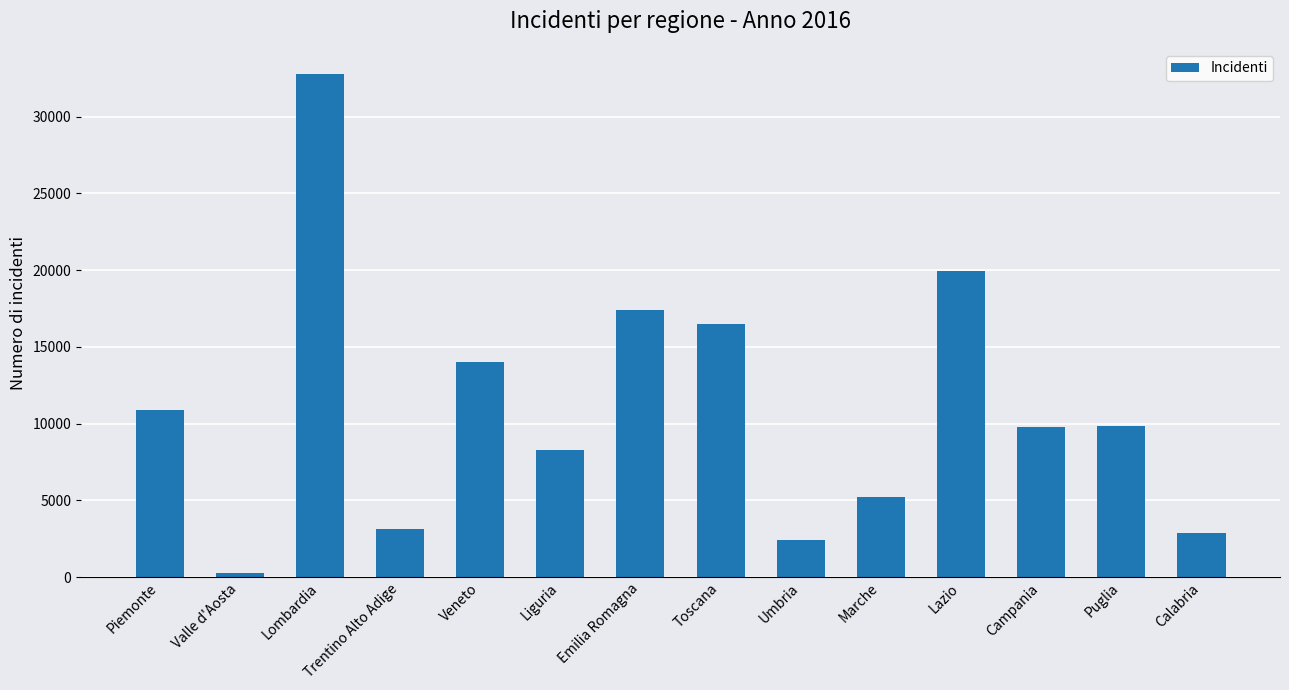

Which label corresponds to the smallest value in the chart?

Valle d'Aosta